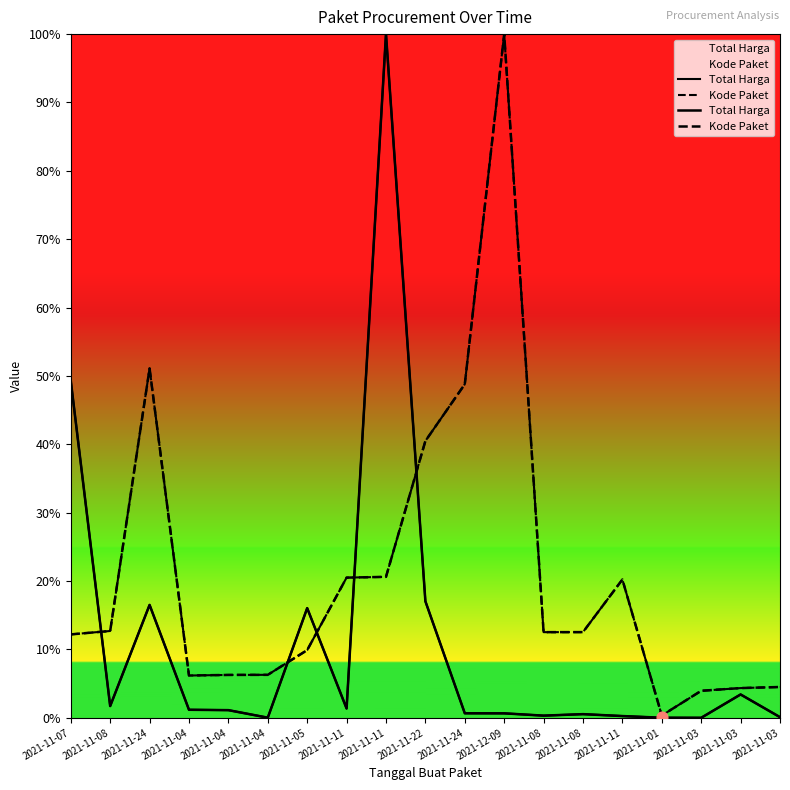

Which series has the largest total across all categories?

Kode Paket